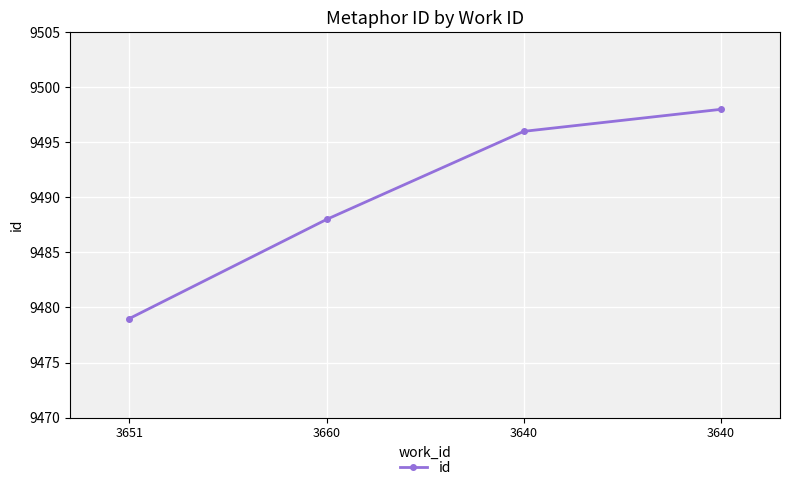

List the labels in order of value, smallest first.

3651, 3660, 3640, 3640